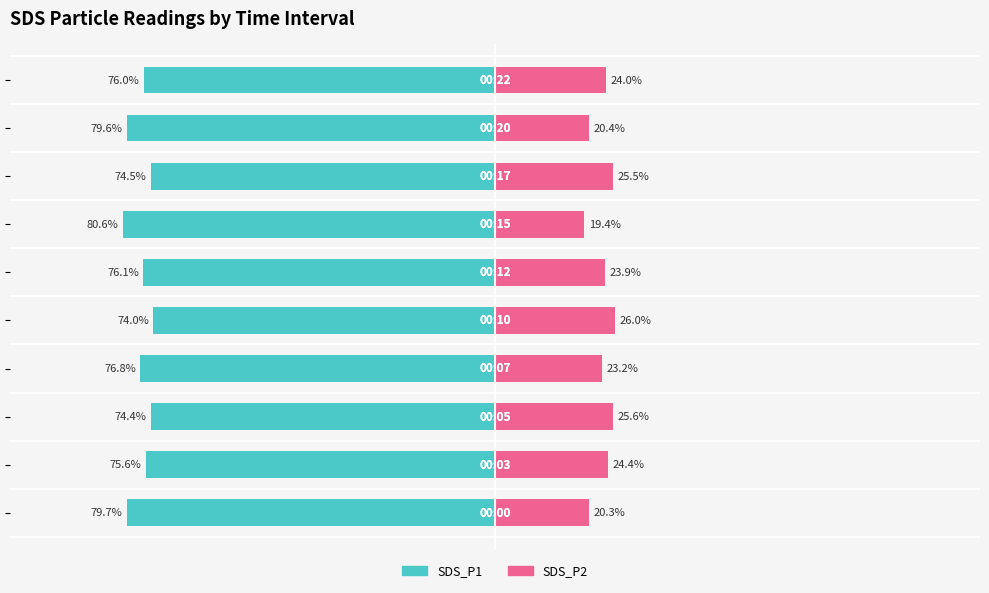

Count the number of categories in the chart.

10